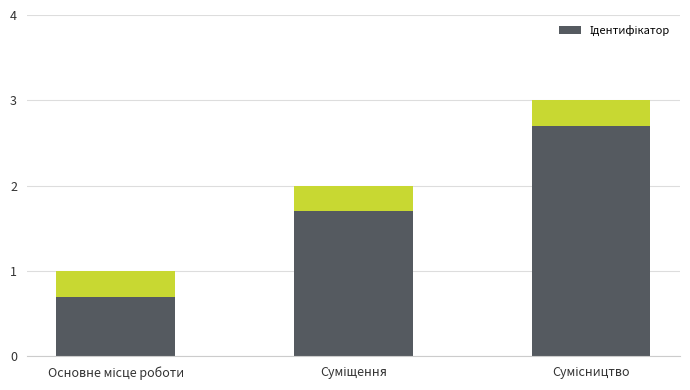

List the labels in order of value, smallest first.

Основне місце роботи, Суміщення, Сумісництво